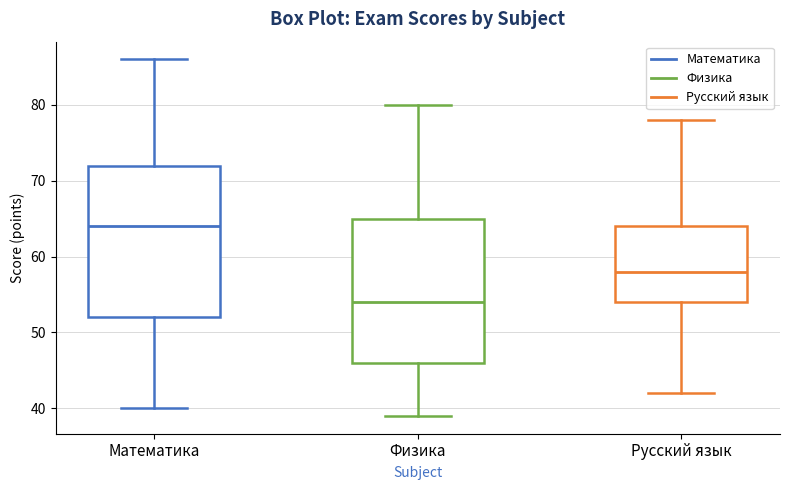

Reading left to right, read every box against the y-axis: the position of its median line, the range the box covers, and the ends of its whiskers. The values are not printed on the chart, so give them approximately, as read against the axis.

Математика: median 64, box 52 to 72, whiskers 40 to 86
Физика: median 54, box 46 to 65, whiskers 39 to 80
Русский язык: median 58, box 54 to 64, whiskers 42 to 78